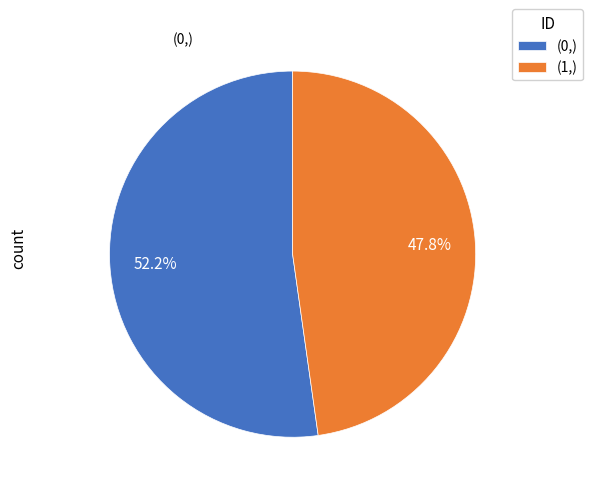

Do (1,) and (0,) together represent more than half of the pie?

Yes